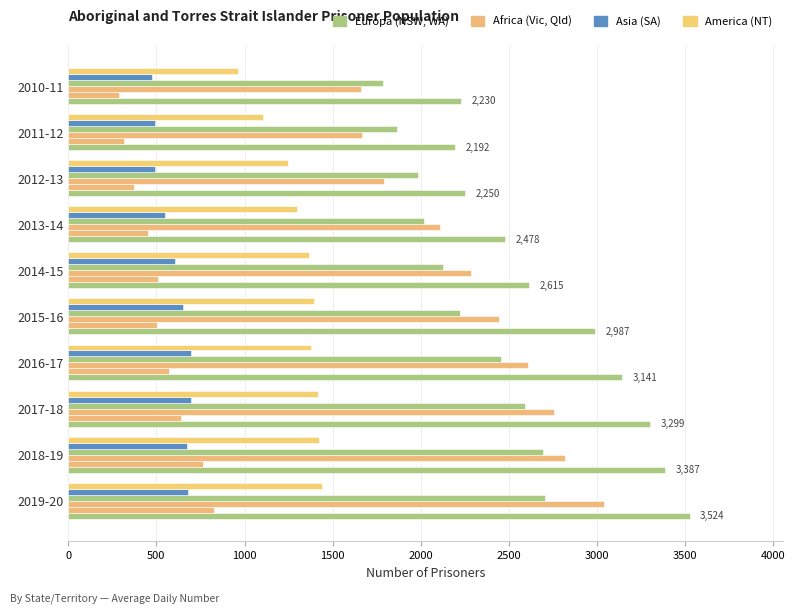

How many series are shown in this chart?

6